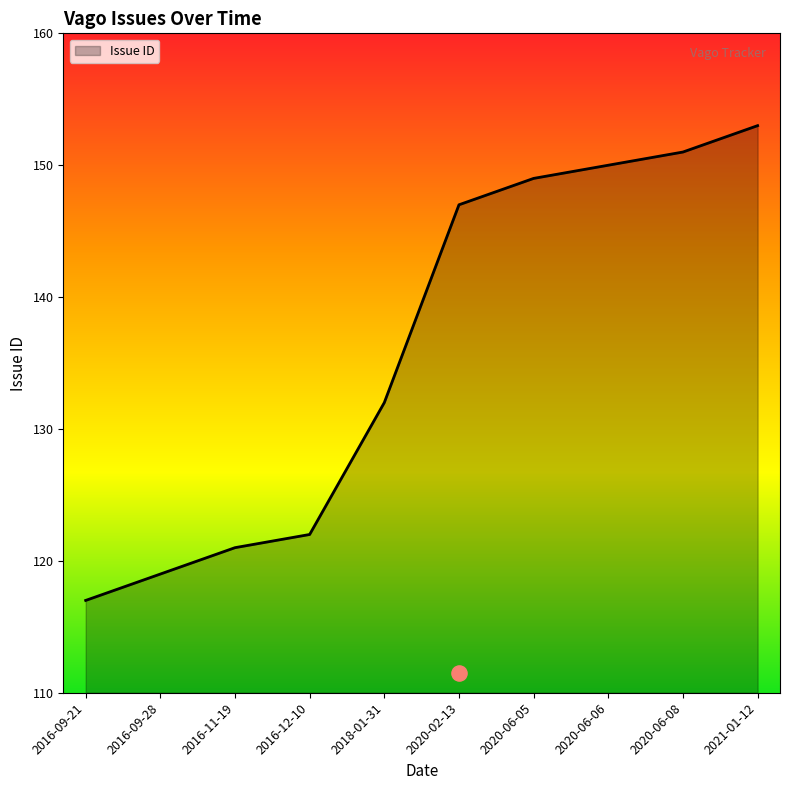

What is the ratio of the value at 2020-06-06 to the value at 2020-02-13?

1.0